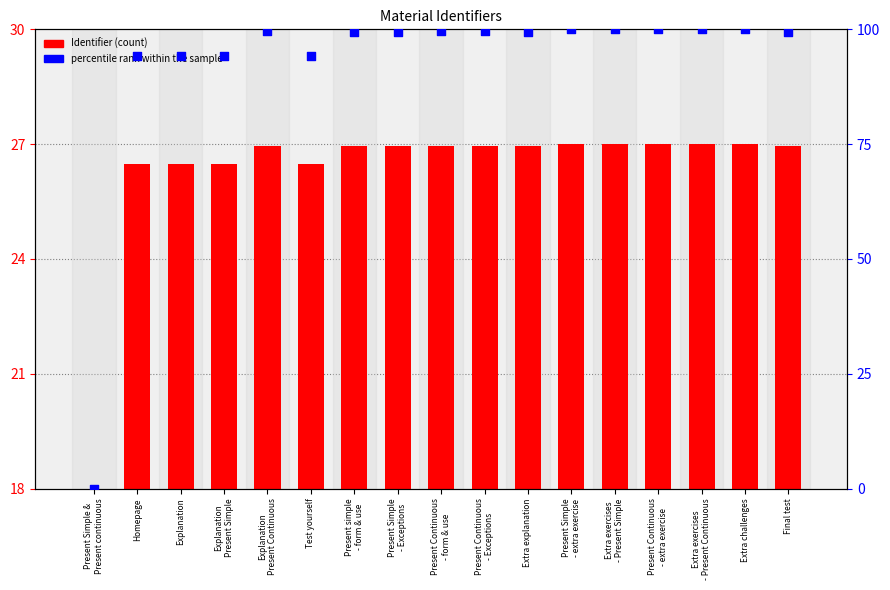

Which series reaches the maximum Y coordinate?

percentile rank within sample